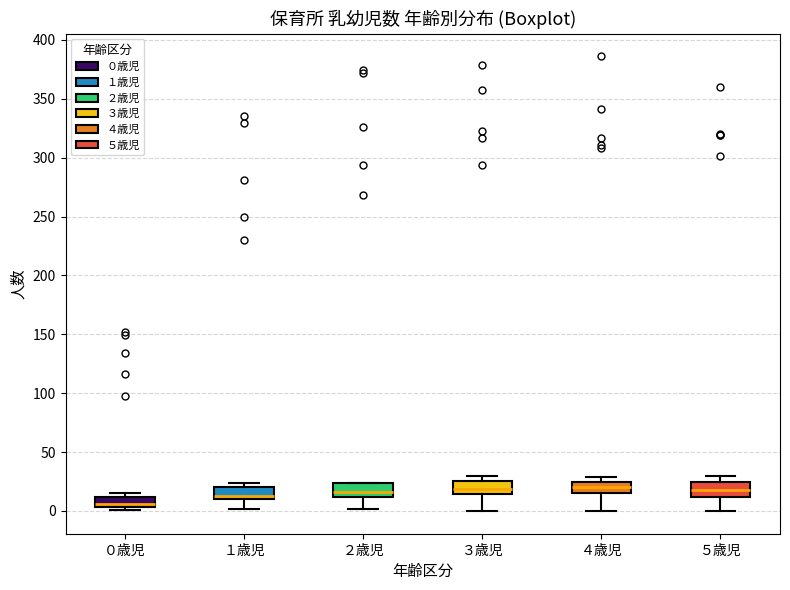

Reading left to right, read every box against the y-axis: the position of its median line, the range the box covers, and the ends of its whiskers. The values are not printed on the chart, so give them approximately, as read against the axis.

０歳児: median 5 (just above the box's lower edge), box 5 to 10, whiskers 0 to 15
１歳児: median 15, box 10 to 20, whiskers 0 to 25
２歳児: median 15, box 10 to 25, whiskers 0 to 25
３歳児: median 20, box 15 to 25, whiskers 0 to 30
４歳児: median 20, box 15 to 25, whiskers 0 to 30
５歳児: median 20, box 10 to 25, whiskers 0 to 30